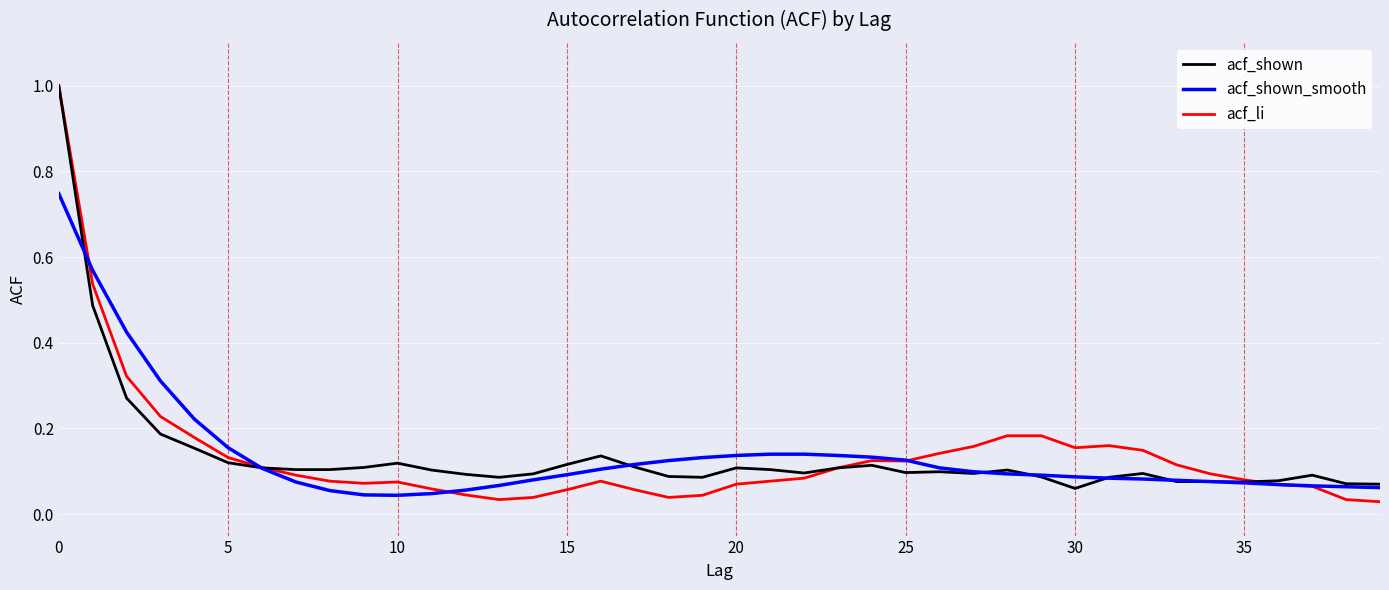

What is the maximum value for acf_shown?

1.0